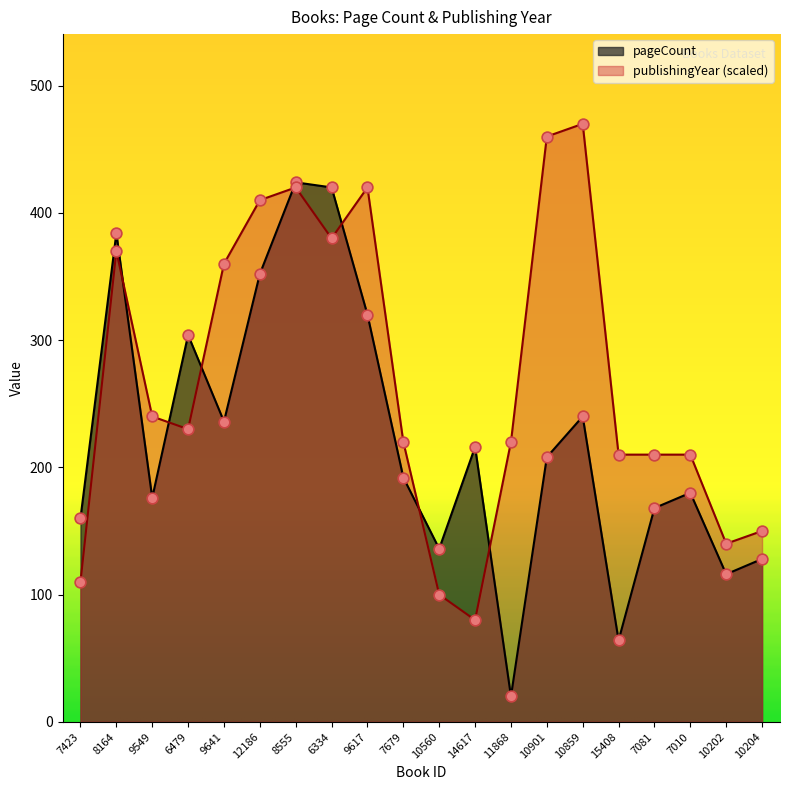

What are all the series names shown in the legend?

pageCount, publishingYear (scaled)